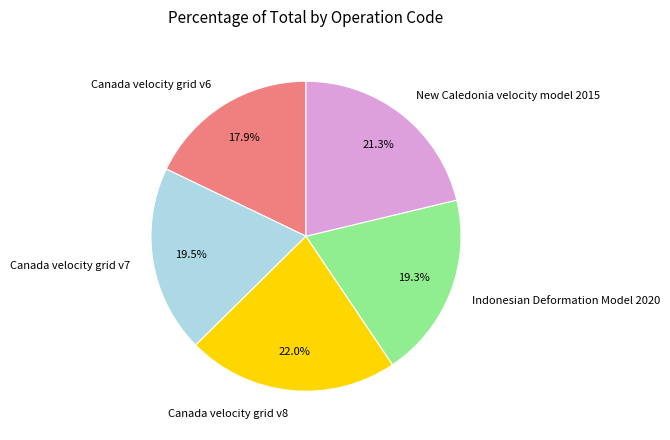

How much of the chart is everything except Indonesian Deformation Model 2020?

80.7%